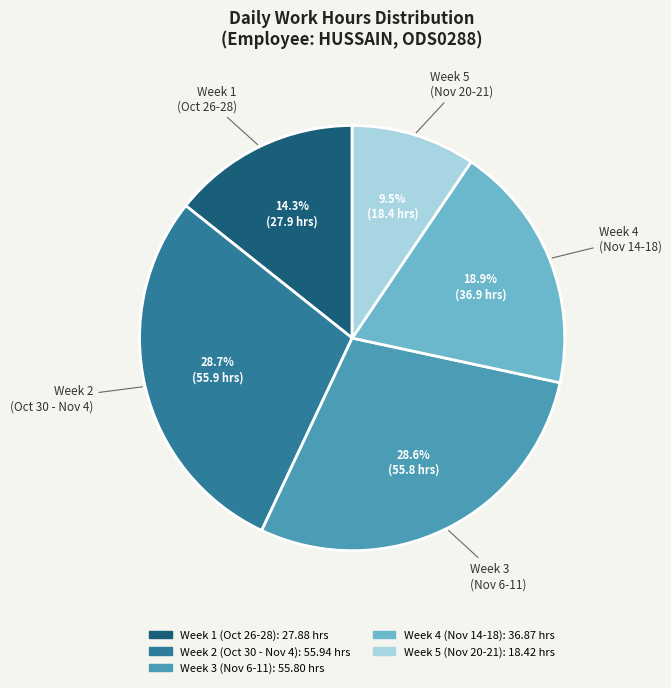

Does any single category account for the majority?

No